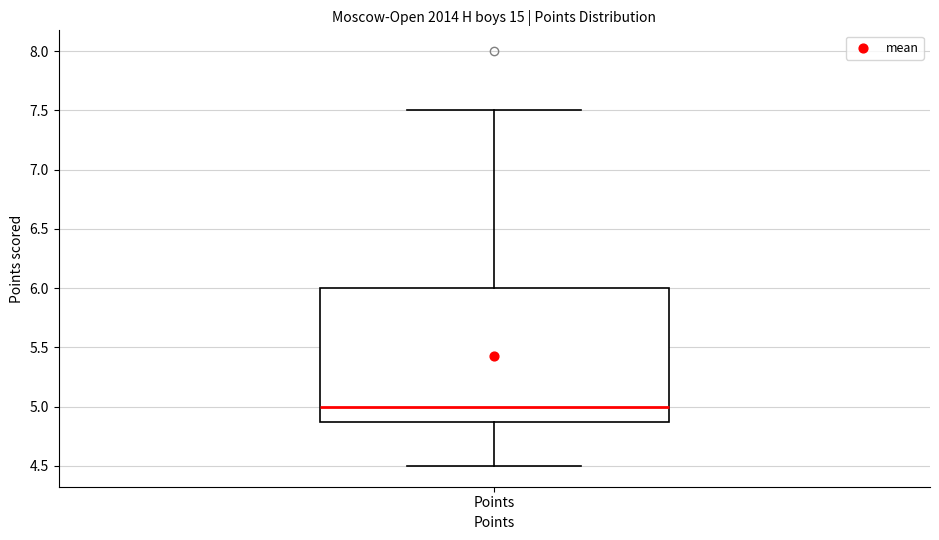

Transcribe this box plot: give where the median line is, the range the box spans, and where the two whiskers end, as read against the y-axis. The values are not printed on the chart, so give them approximately, as read against the axis.

median 5.0, box 4.9 to 6.0, whiskers 4.5 to 7.5